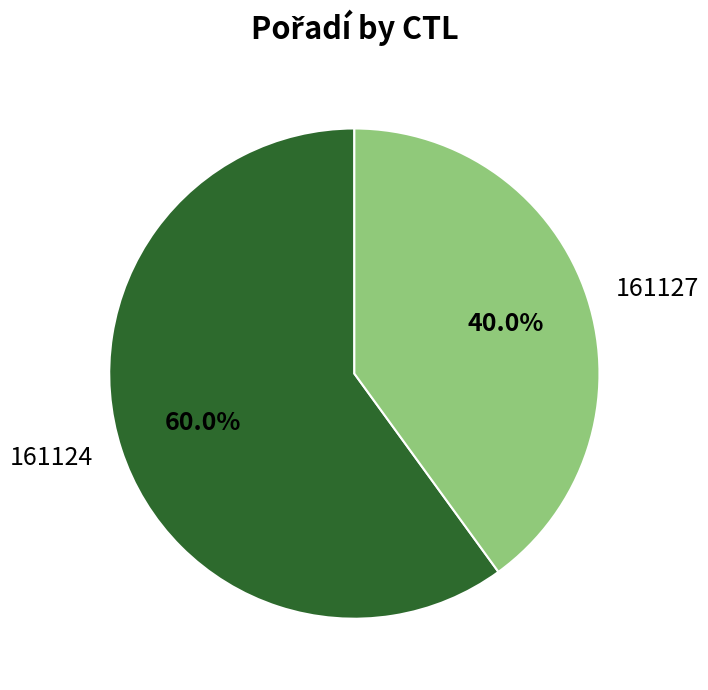

What is the total percentage of 161127 and 161124?

100.0%